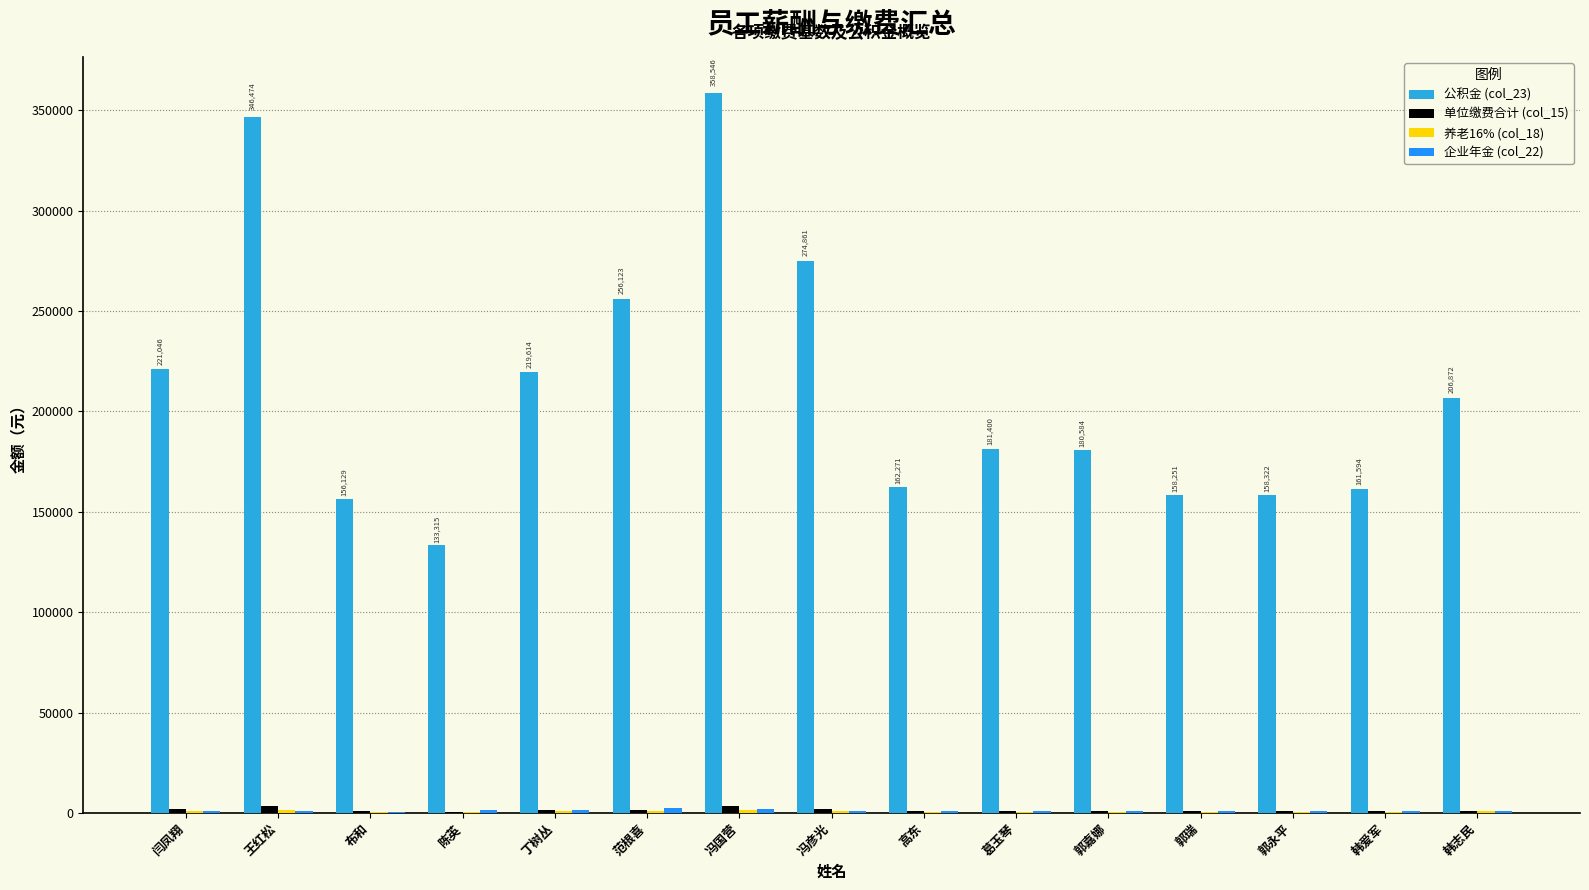

Are the bars horizontal?

No